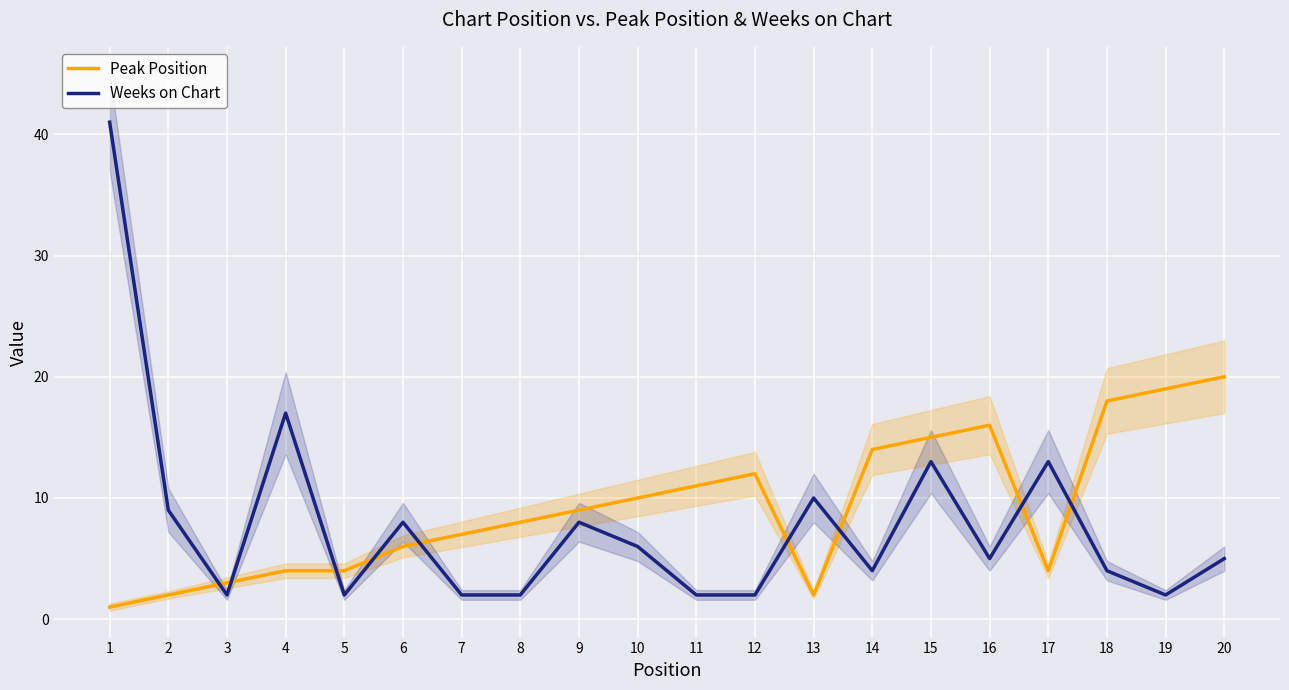

Reading right to left, transcribe all the data shown in this chart.

Peak Position: 20	19	18	4	16	15	14	2	12	11	10	9	8	7	6	4	4	3	2	1
Weeks on Chart: 5	2	4	13	5	13	4	10	2	2	6	8	2	2	8	2	17	2	9	41